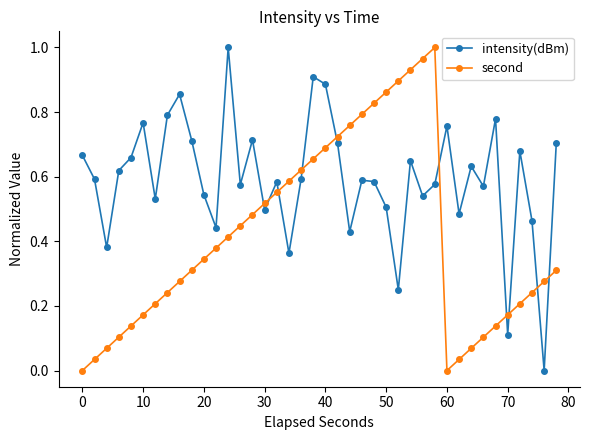

After their last crossing, which series has the higher values: second or intensity(dBm)?

intensity(dBm)